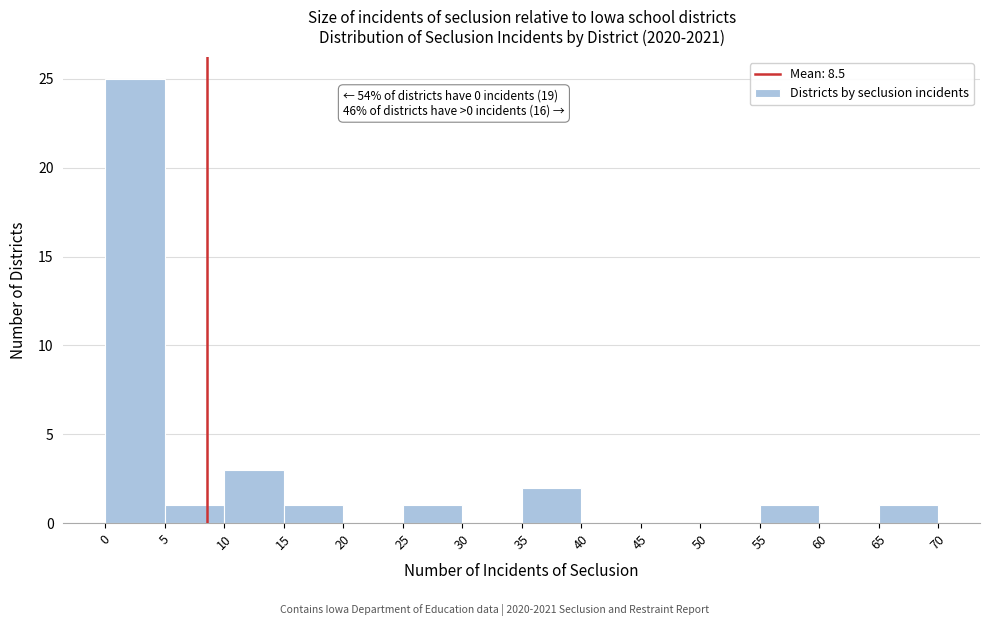

Which range on the x-axis has the tallest bar?

0 to 5